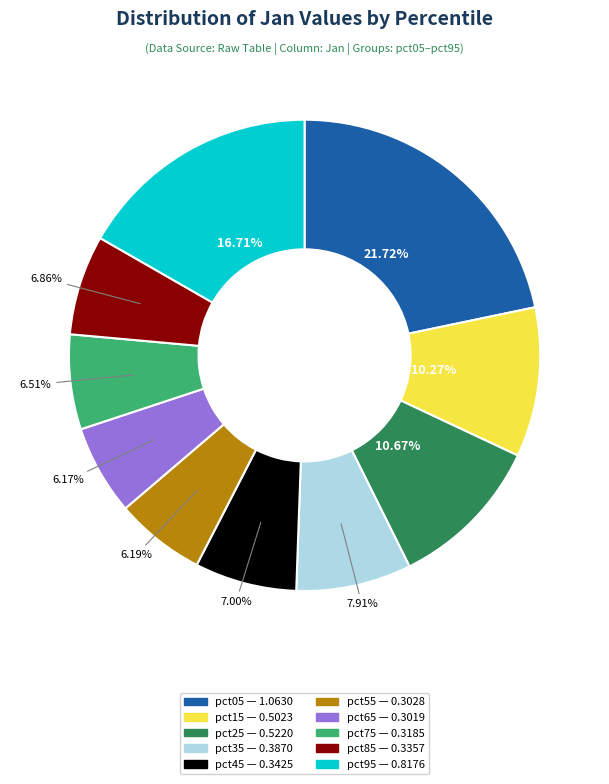

What portion of the pie excludes pct95?

83.3%